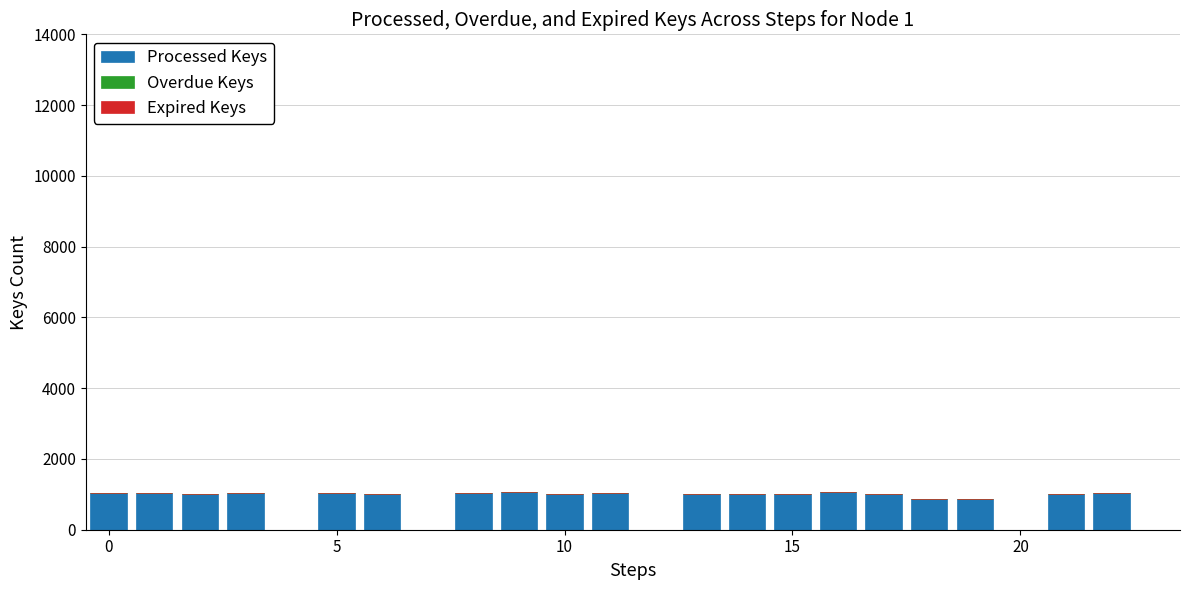

What is the sum of all values?

19182.6